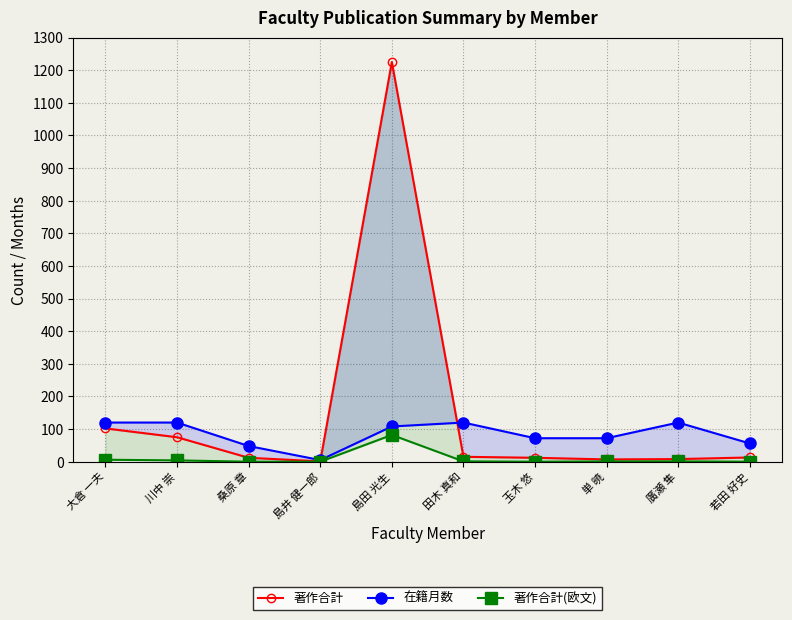

Rank the series at 単 暁 from lowest to highest value.

著作合計(欧文), 著作合計, 在籍月数